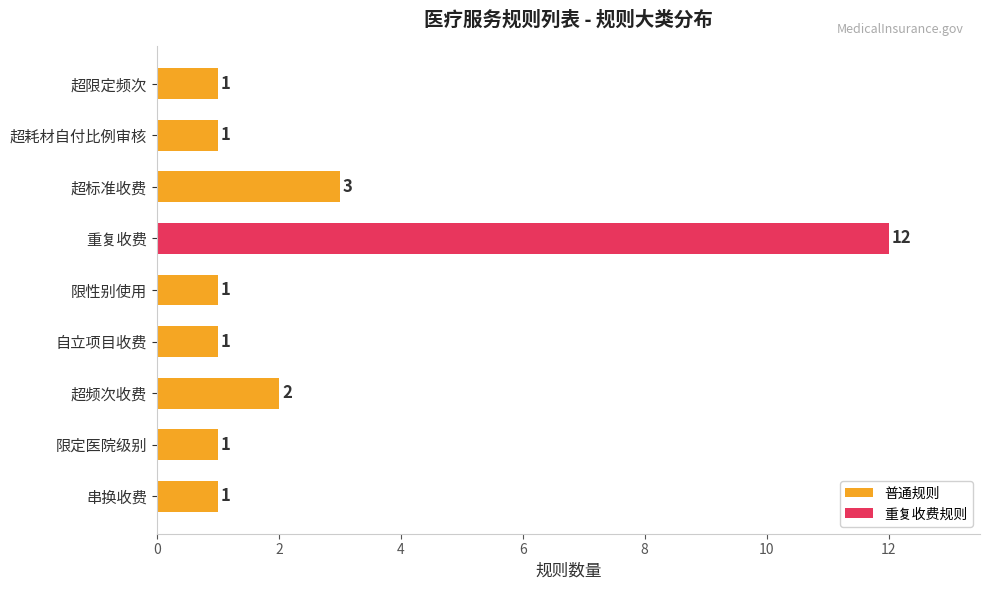

True or false: the data shows 2 at 限定医院级别.

False